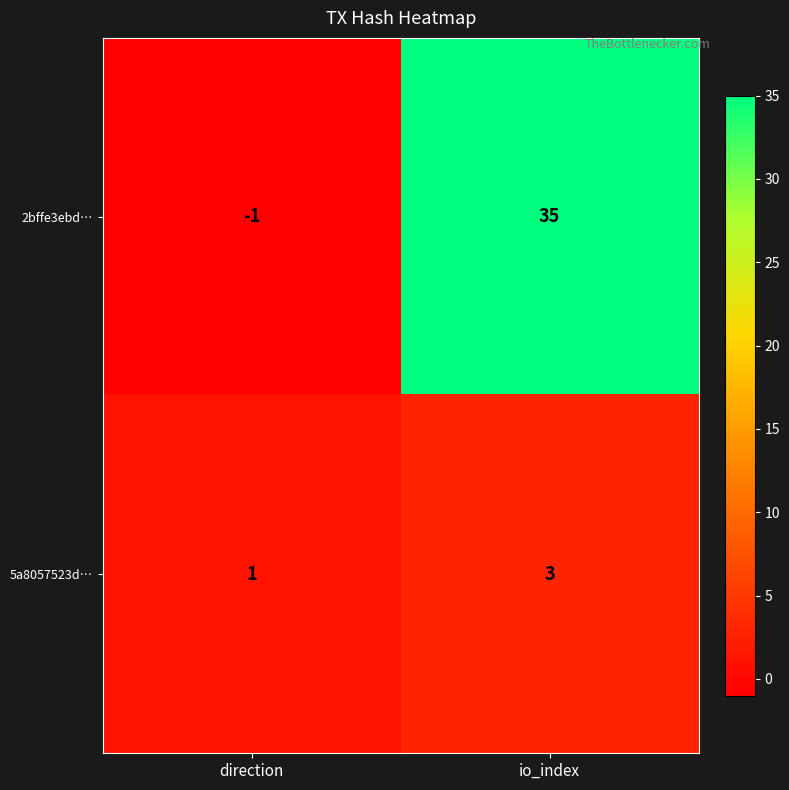

Reading left to right, list all the values displayed in this chart.

2bffe3ebd…: direction=-1	io_index=35
5a8057523d…: direction=1	io_index=3